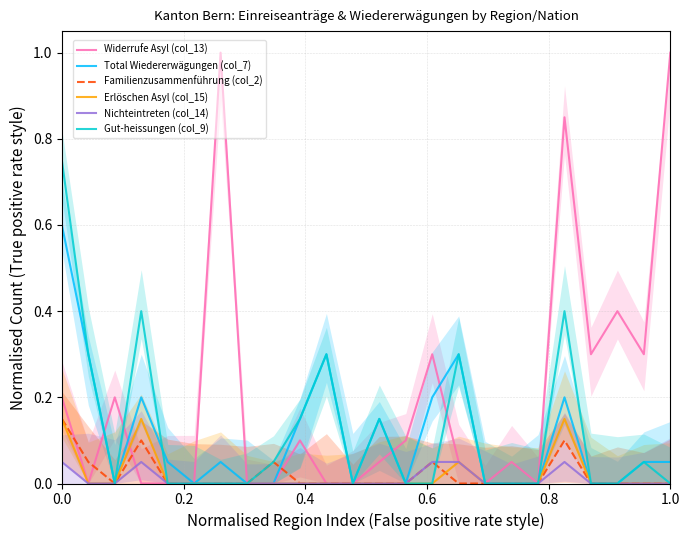

What is the label of the 8th point from the left?

7